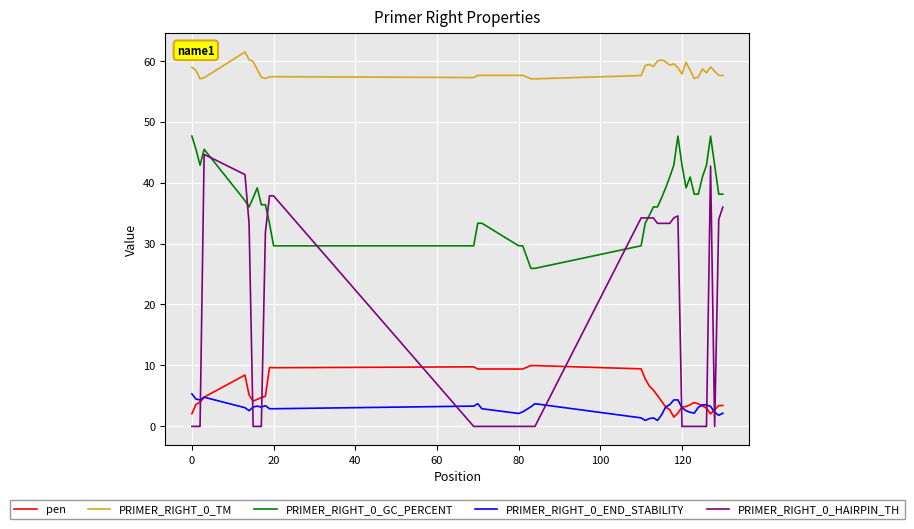

True or false: PRIMER_RIGHT_0_GC_PERCENT and pen intersect in this chart.

False